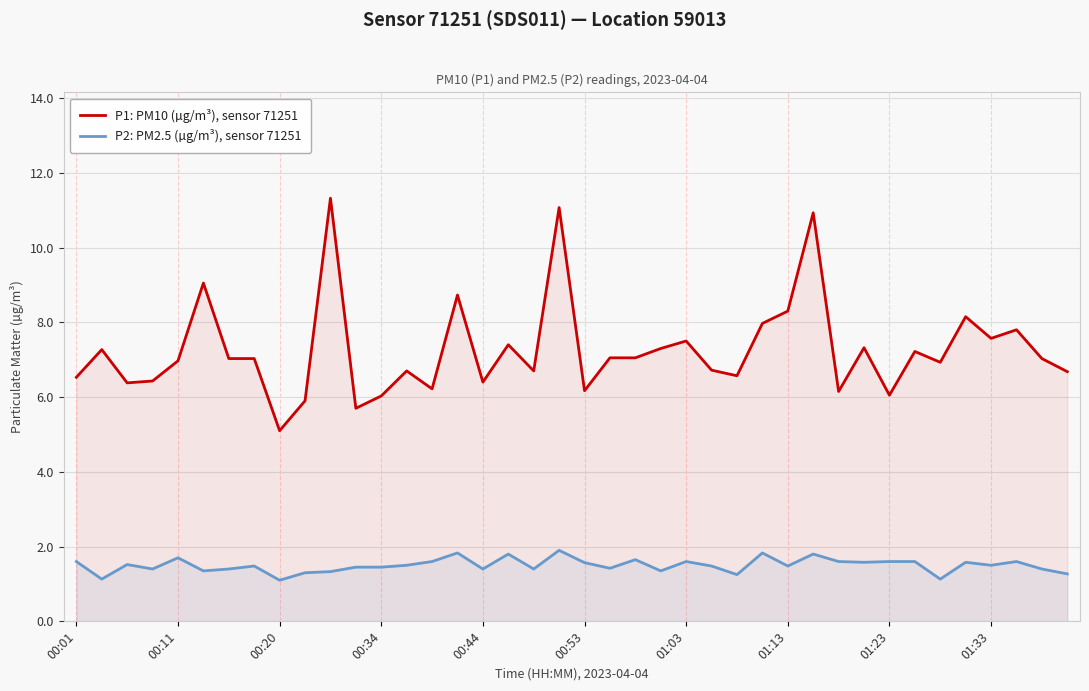

True or false: P1: PM10 (µg/m³), sensor 71251 and P2: PM2.5 (µg/m³), sensor 71251 intersect in this chart.

False